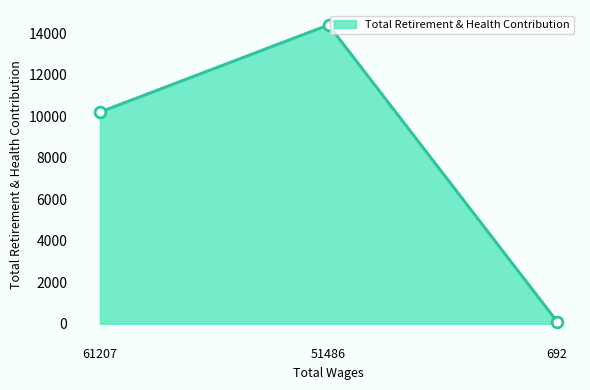

What is the ratio of the value at 61207 to the value at 51486?

0.7